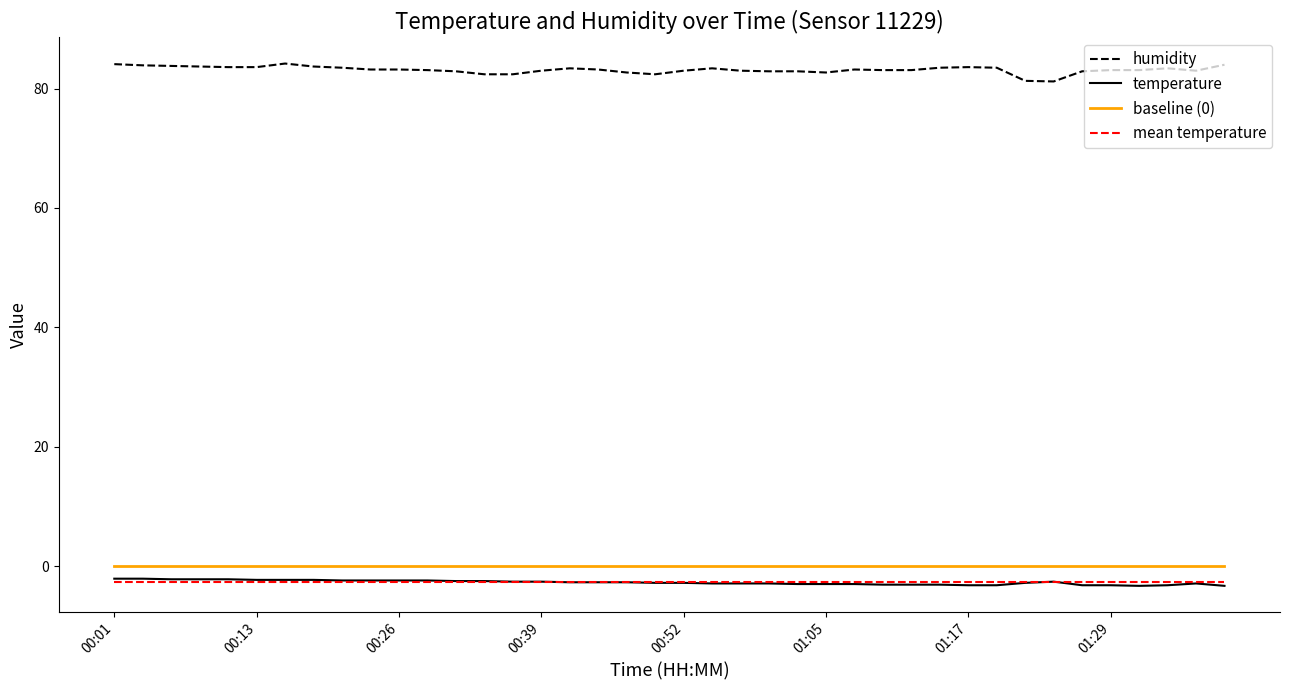

Which series has the widest spread of values?

humidity